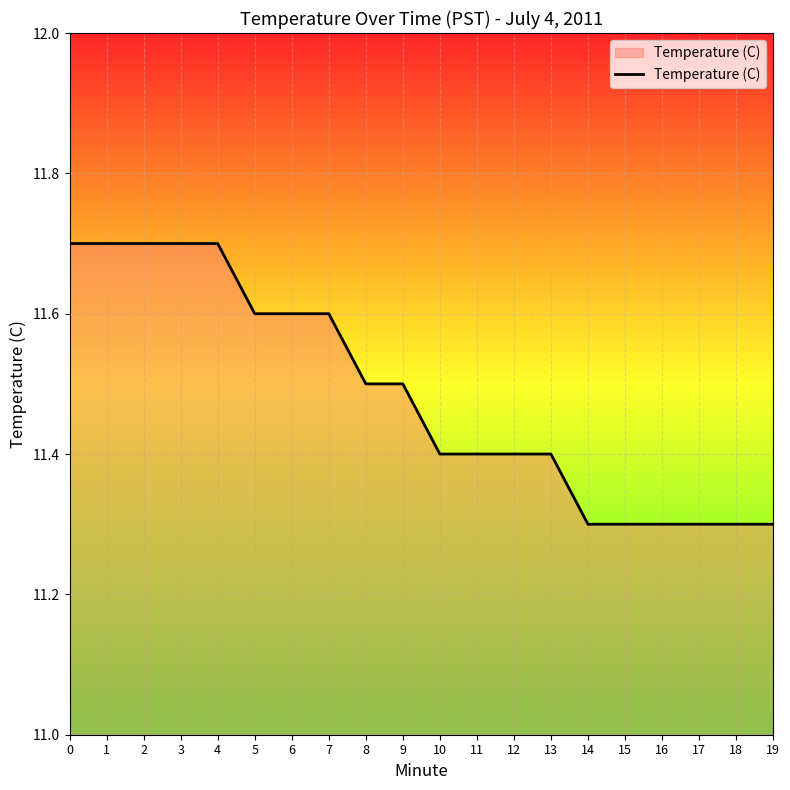

What is the difference between the maximum and minimum values?

0.4